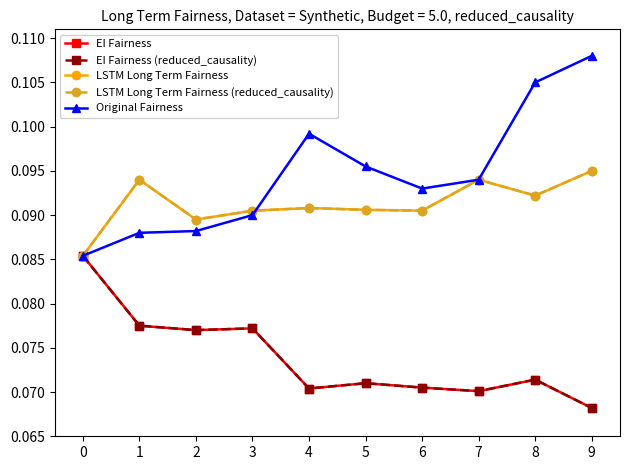

What is the sum of all LSTM Long Term Fairness (reduced_causality) values?

0.9